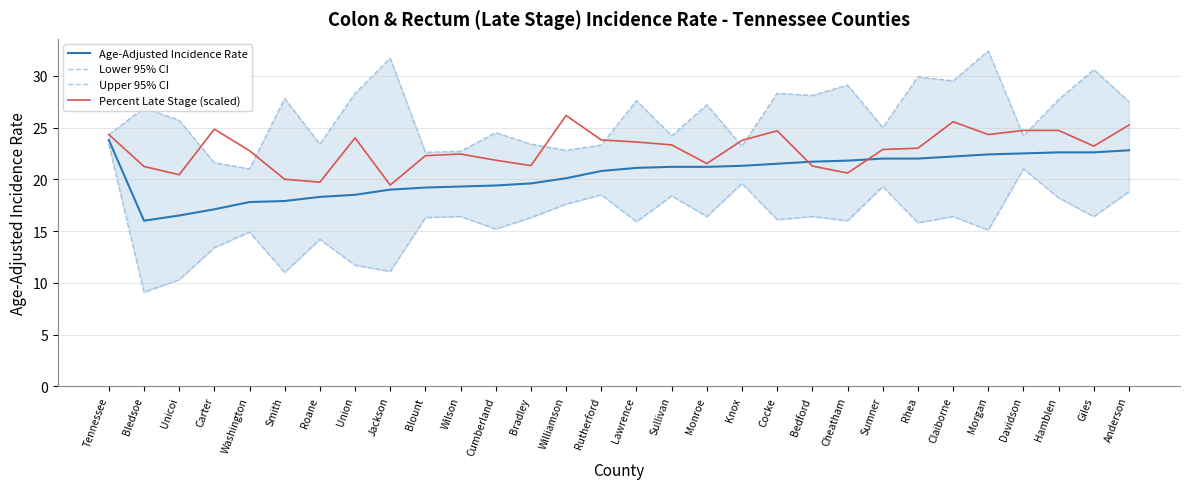

What is the highest value of the Age-Adjusted Incidence Rate series?

23.8